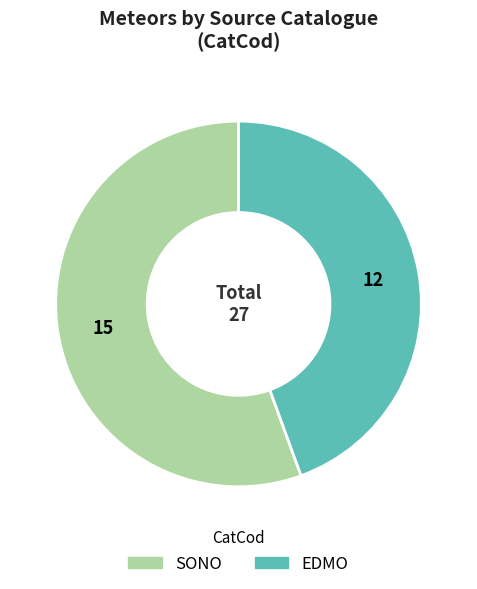

Combined, do SONO and EDMO account for over 50%?

Yes